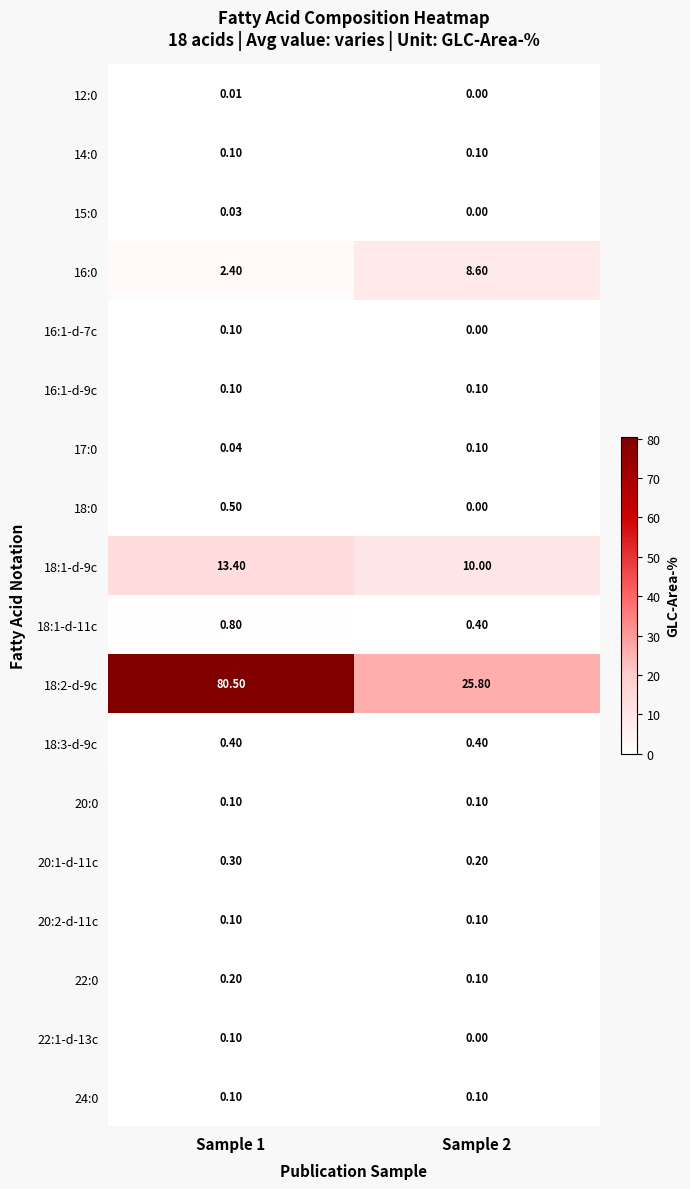

Is the value of 16:1-d-9c at Sample 2 greater than the value of 17:0 at Sample 1?

Yes